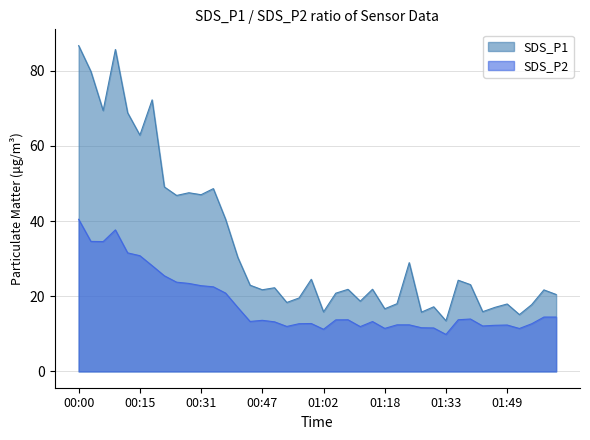

At 01:15, list the series in order from smallest to largest.

SDS_P2, SDS_P1